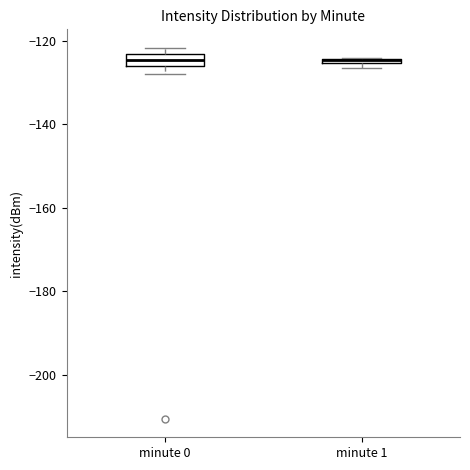

Where is the lower edge of the box for minute 0 on the y-axis? The values are not printed on the chart, so give them approximately, as read against the axis.

-126